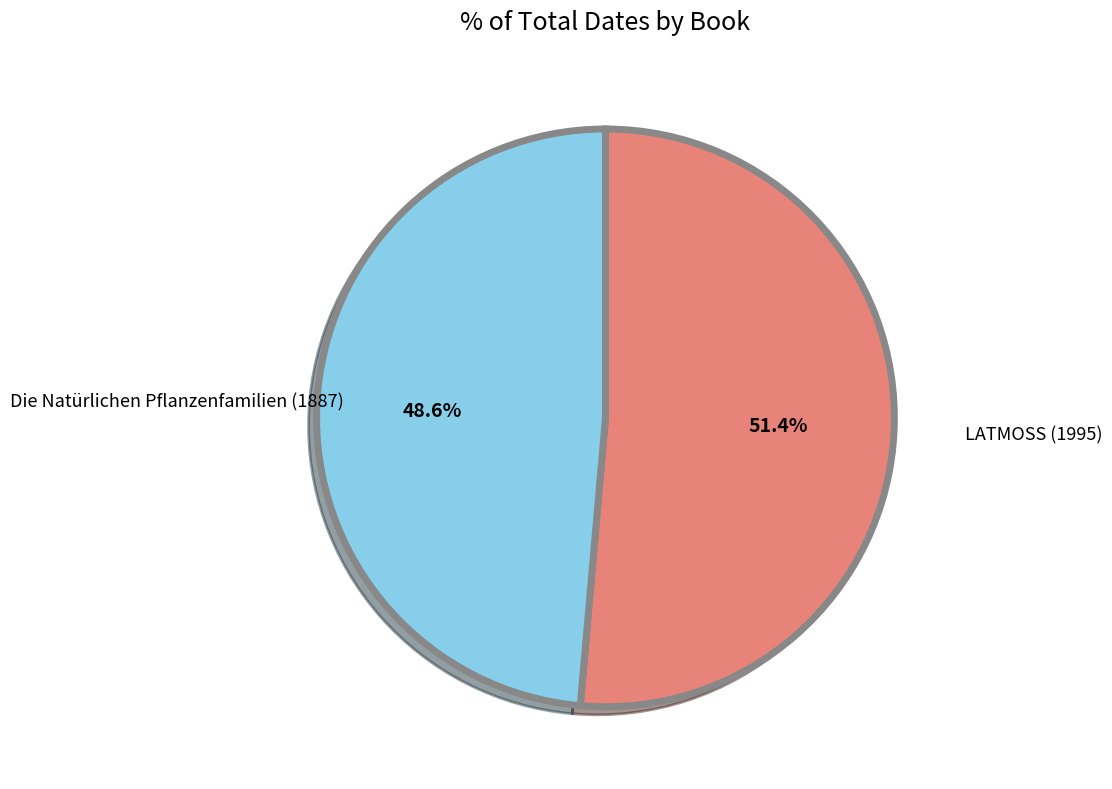

Approximately how many times larger is the value at Die Natürlichen Pflanzenfamilien (1887) compared to LATMOSS (1995)?

0.9